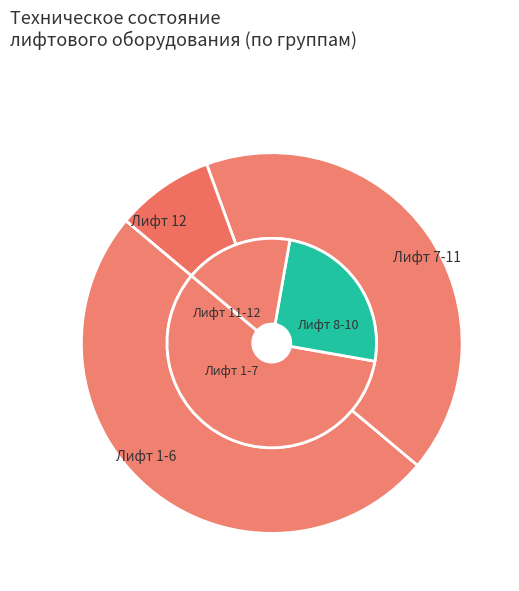

To the nearest percent, what is the combined percentage of Количество лифтов and Лифт (1-6)?

58%